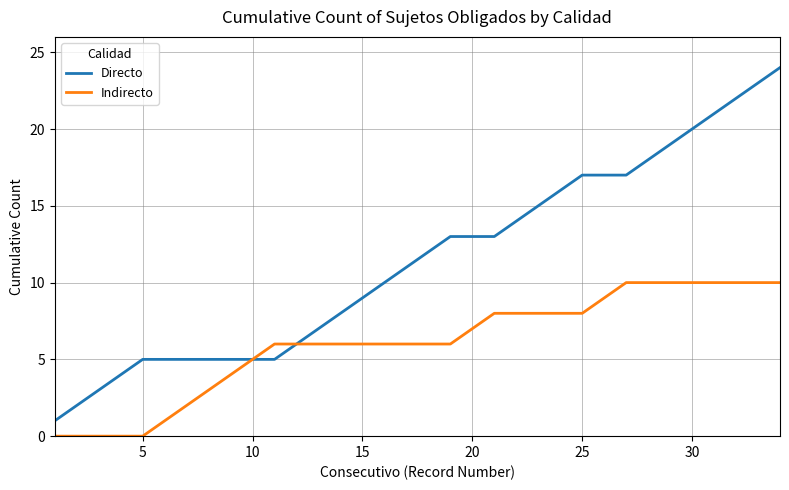

Which series has the largest total across all categories?

Directo